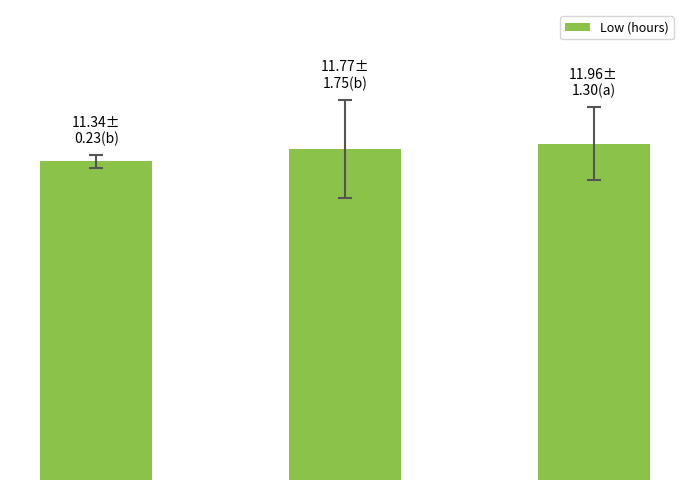

What is the maximum value shown in the chart?

12.0